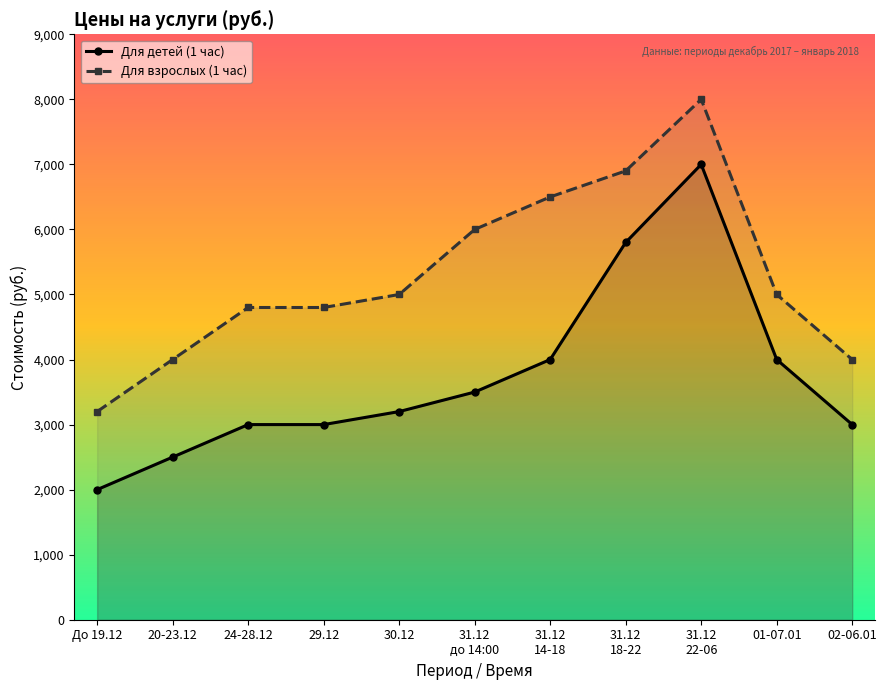

Where is Для детей (1 час) nearest to the value 4500?

31.12
14-18